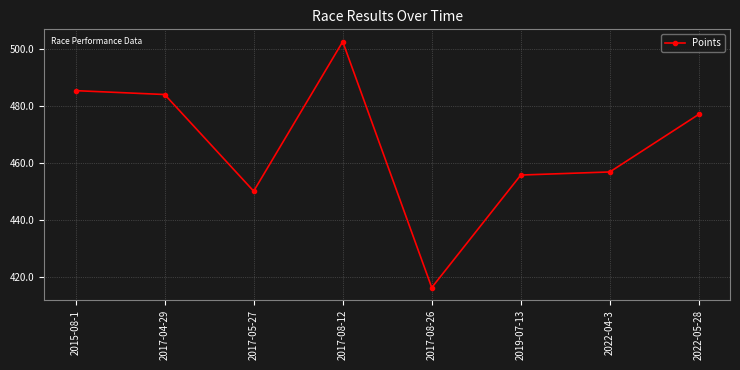

Which category has the highest value across all series?

2017-08-12